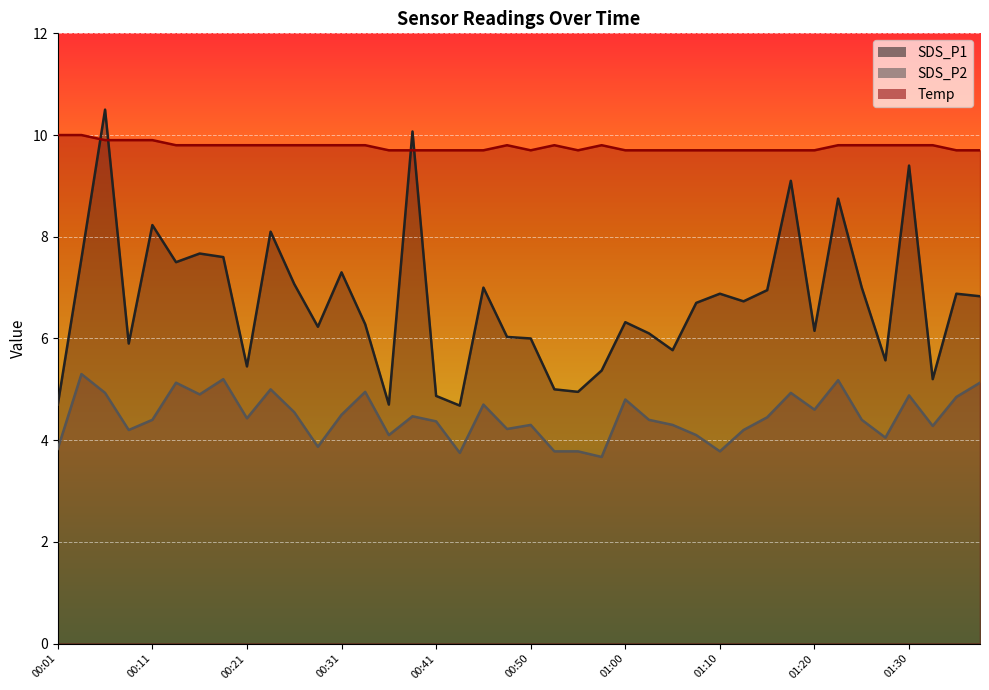

What is the average value of the SDS_P2 series?

4.5